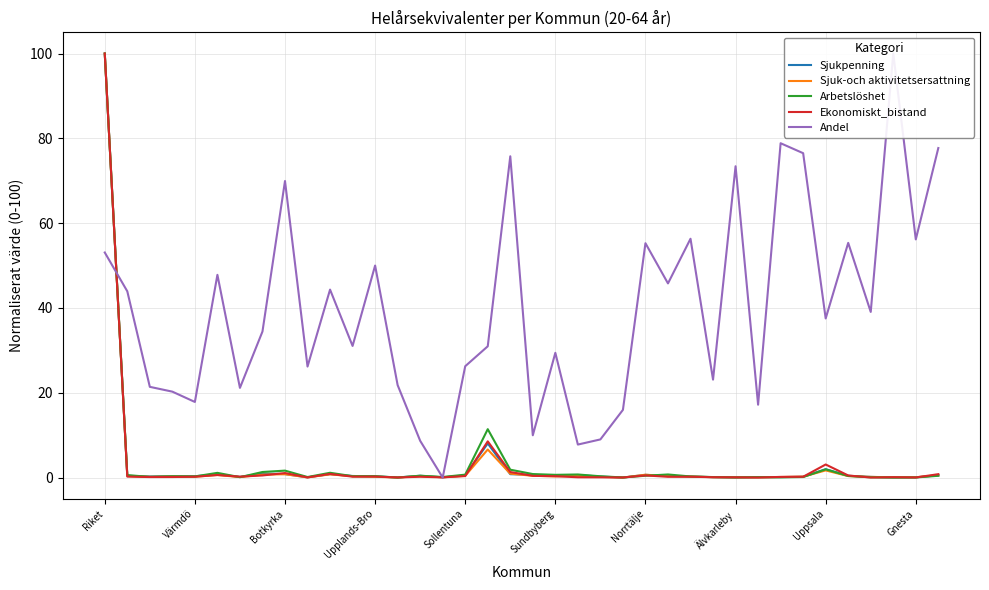

What is the maximum value shown in the chart?

100.0